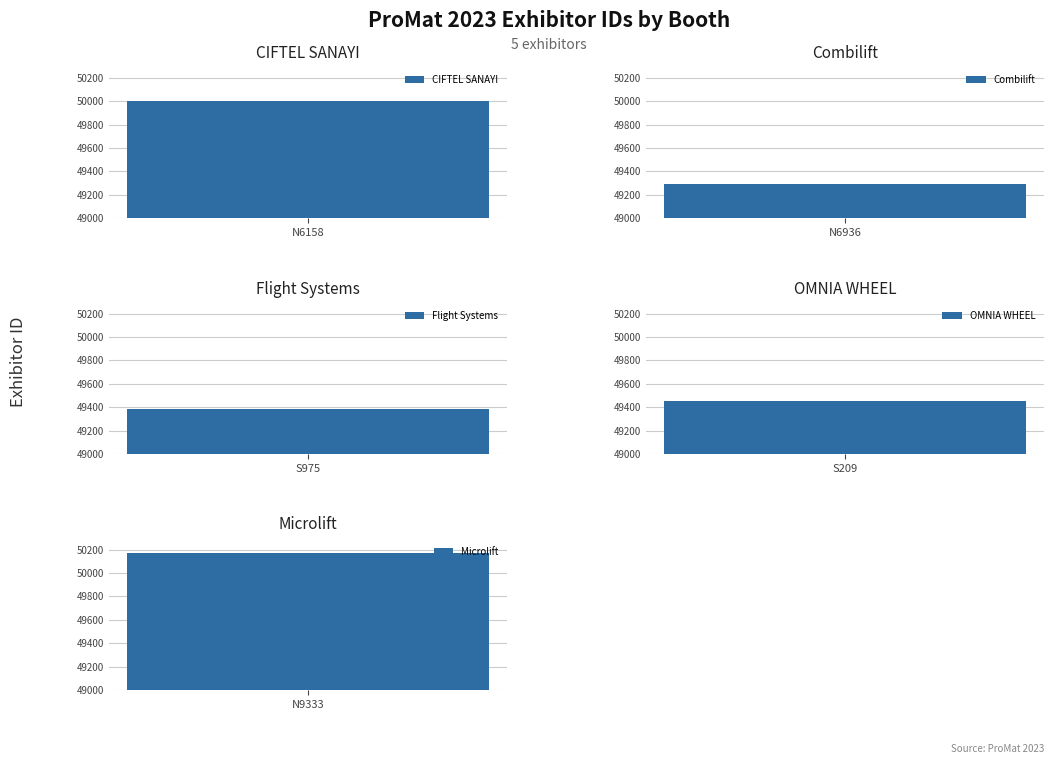

What position from the right is Flight Systems?

3